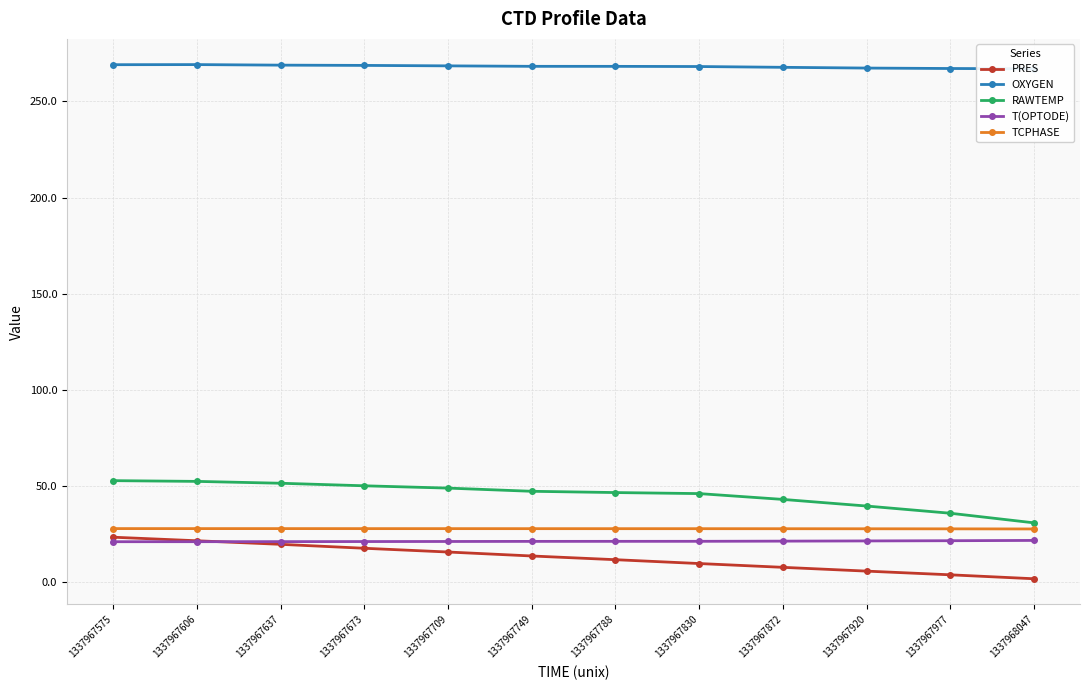

What is the maximum value shown in the chart?

269.1